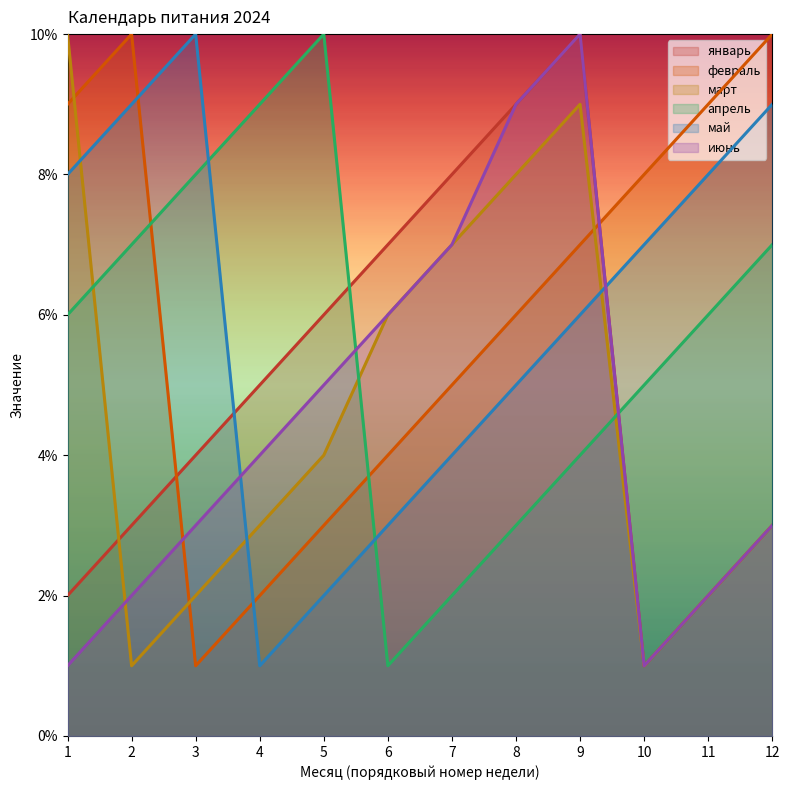

What is the difference between the second highest and second lowest values in the март series?

8